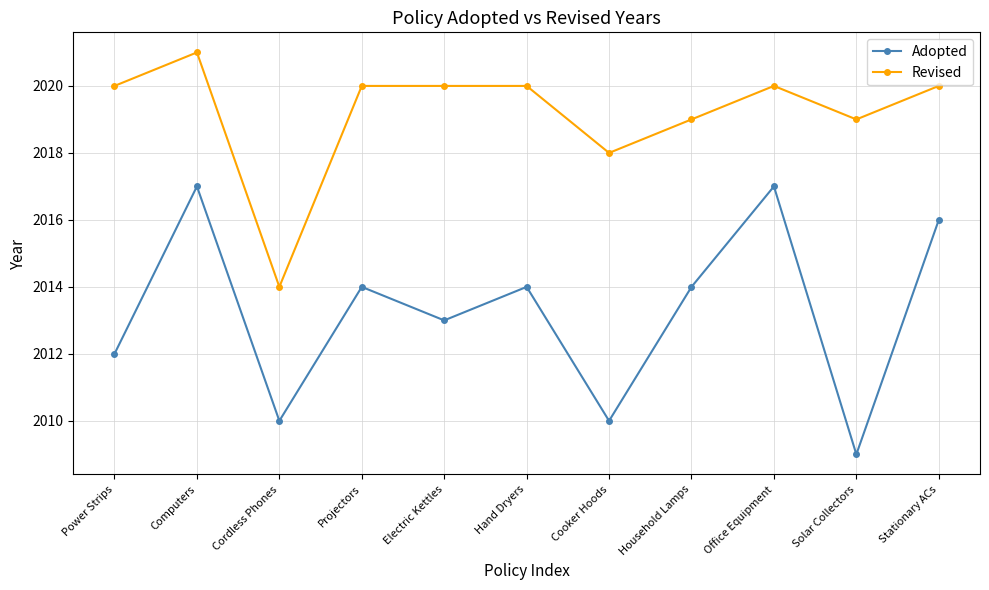

What is the approximate value of Revised at Hand Dryers?

2020